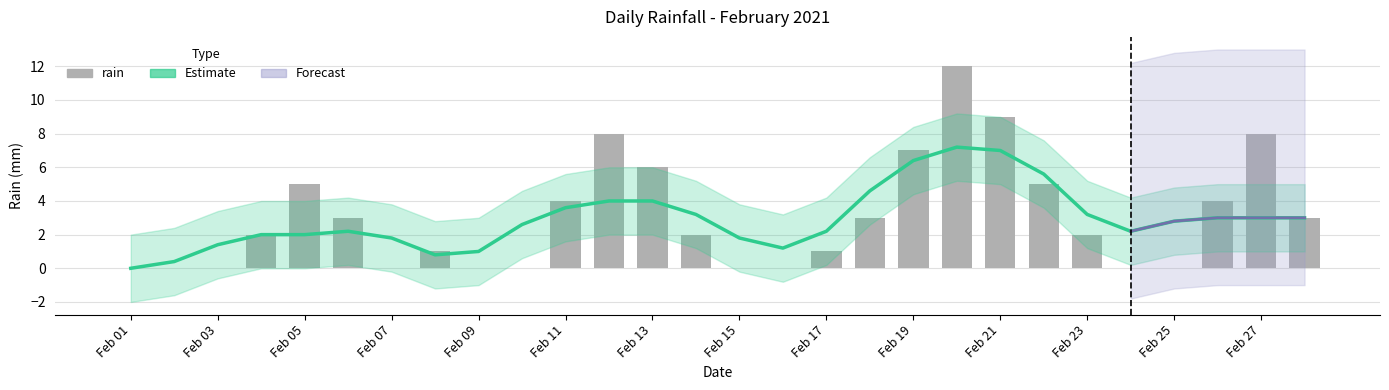

What is the average value of the Estimate series?

2.9